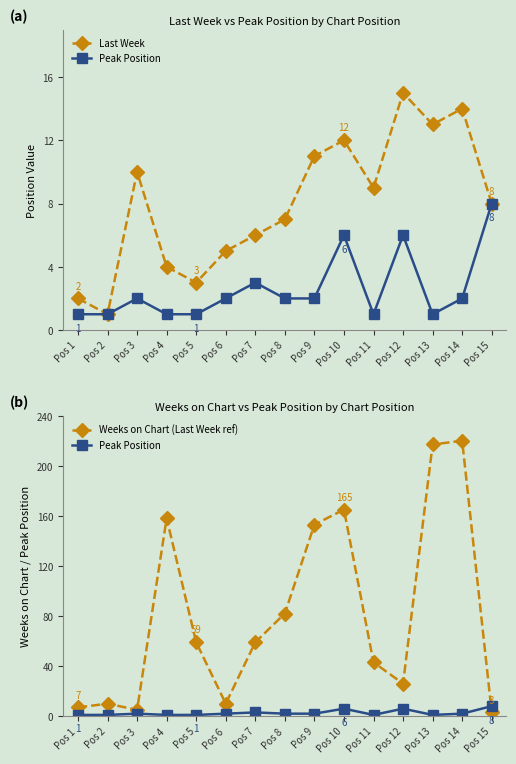

What is the total value across all series at Pos 13?

231